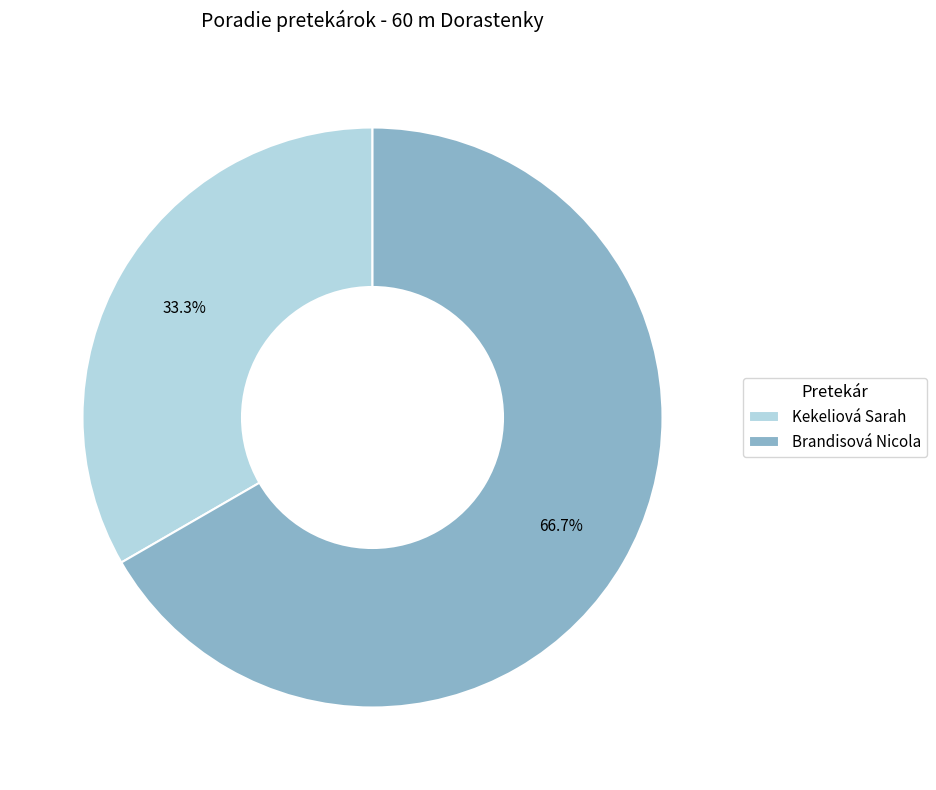

True or false: Brandisová Nicola accounts for 72% of the total.

False